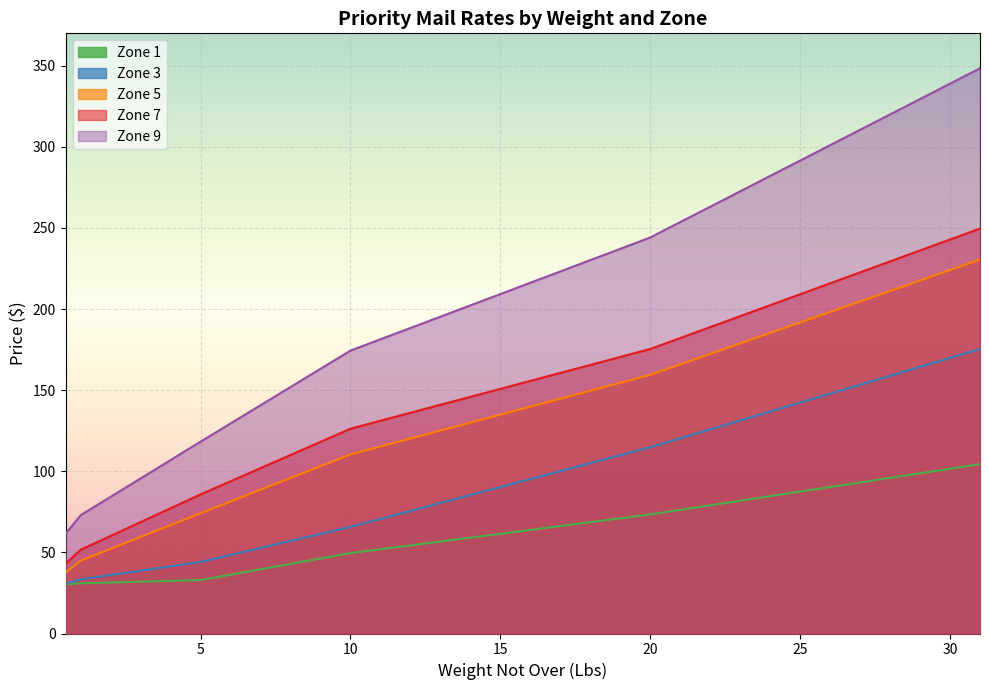

Which series has the largest total across all categories?

Zone 9